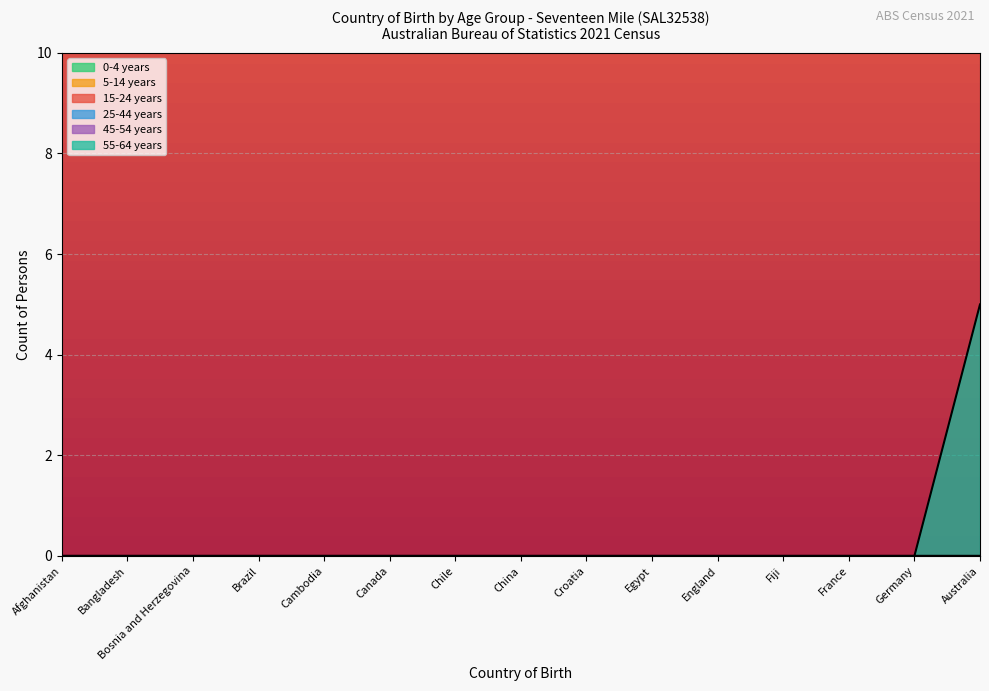

True or false: 5-14 years has more than 2 points higher than both neighbors.

False